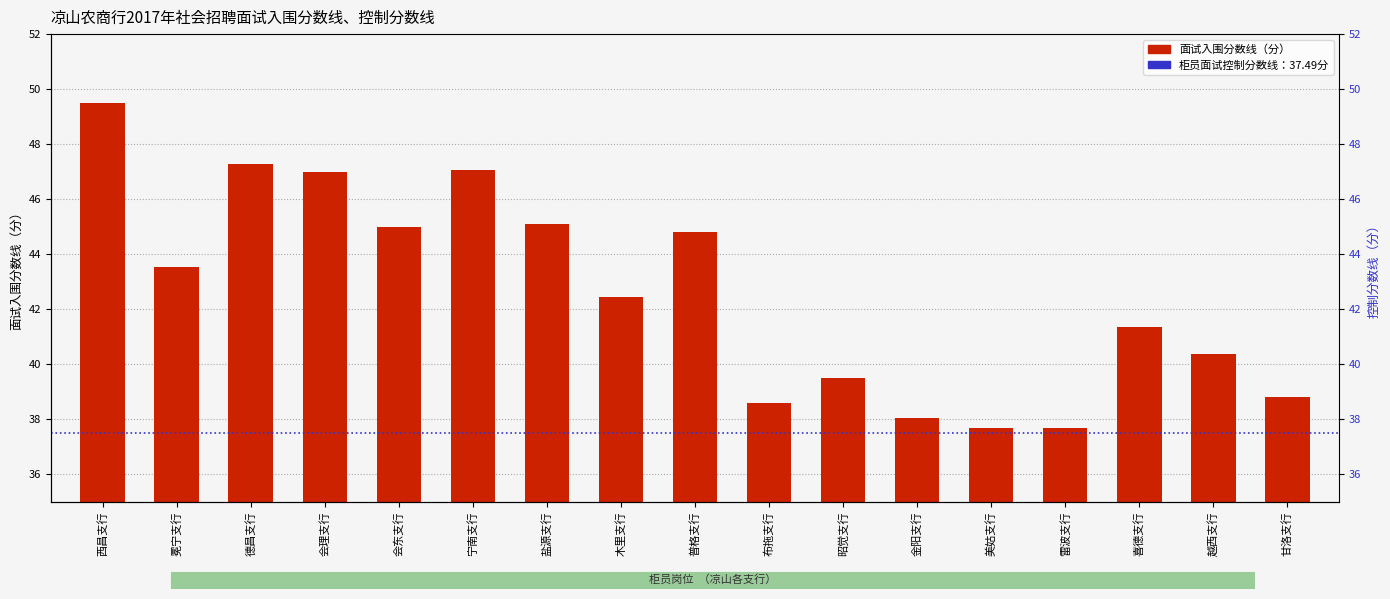

What is the label of the 11th bar from the left?

昭觉支行